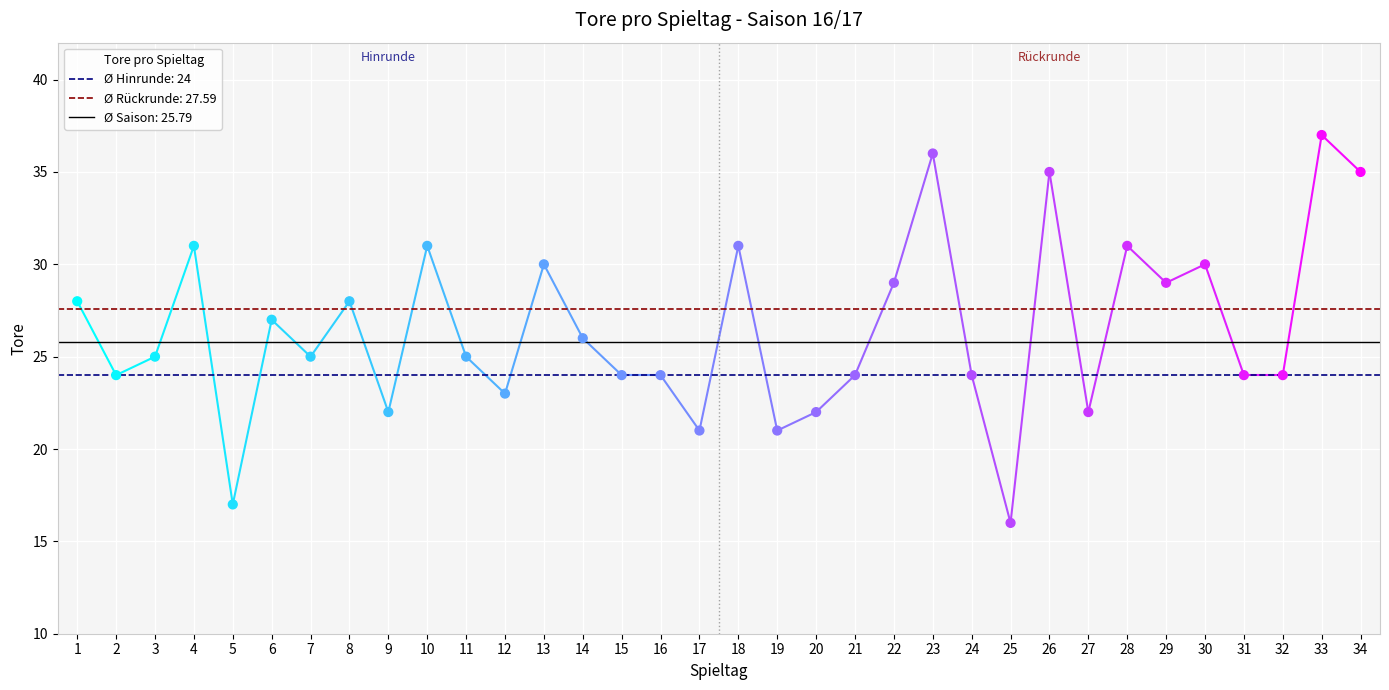

What is the change in value from 4 to 25?

-15